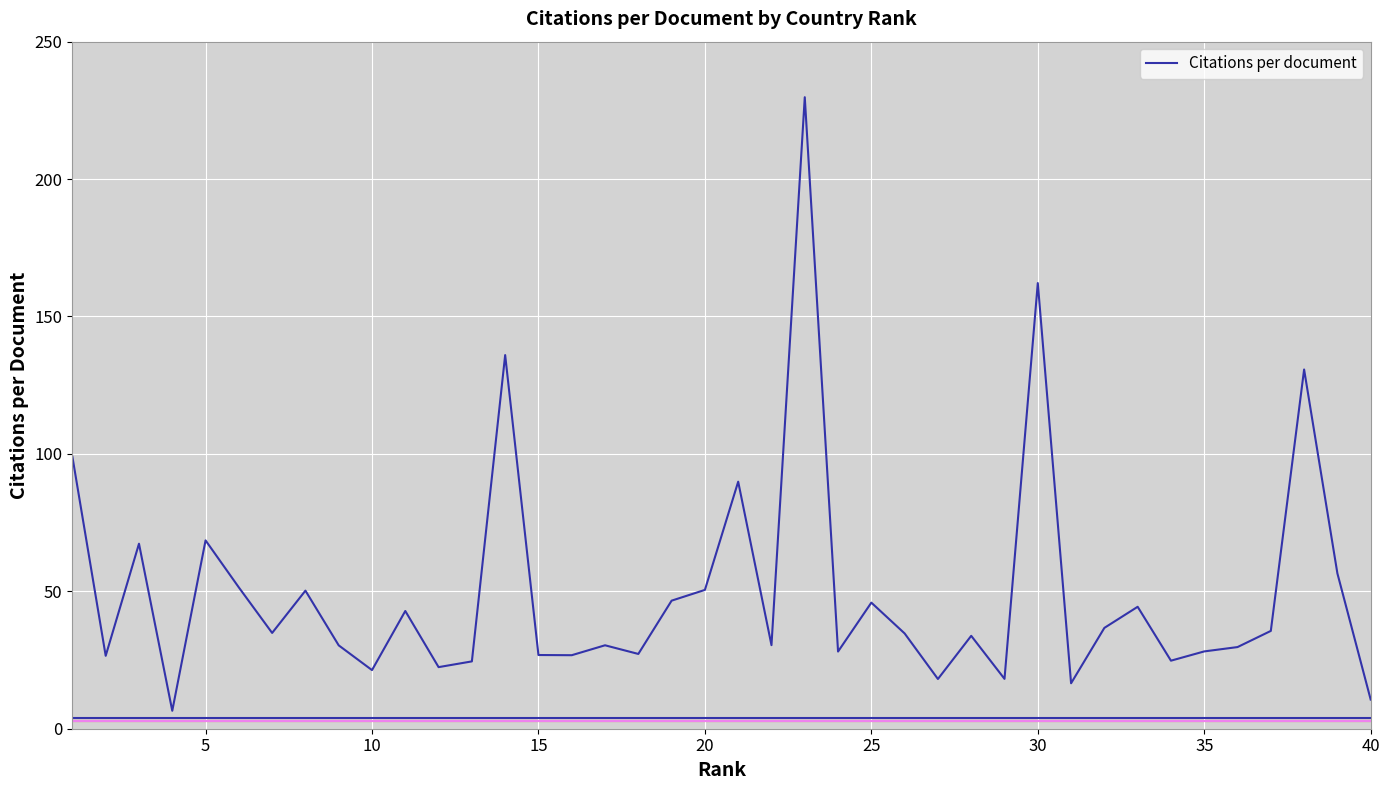

What is the maximum value shown in the chart?

229.8